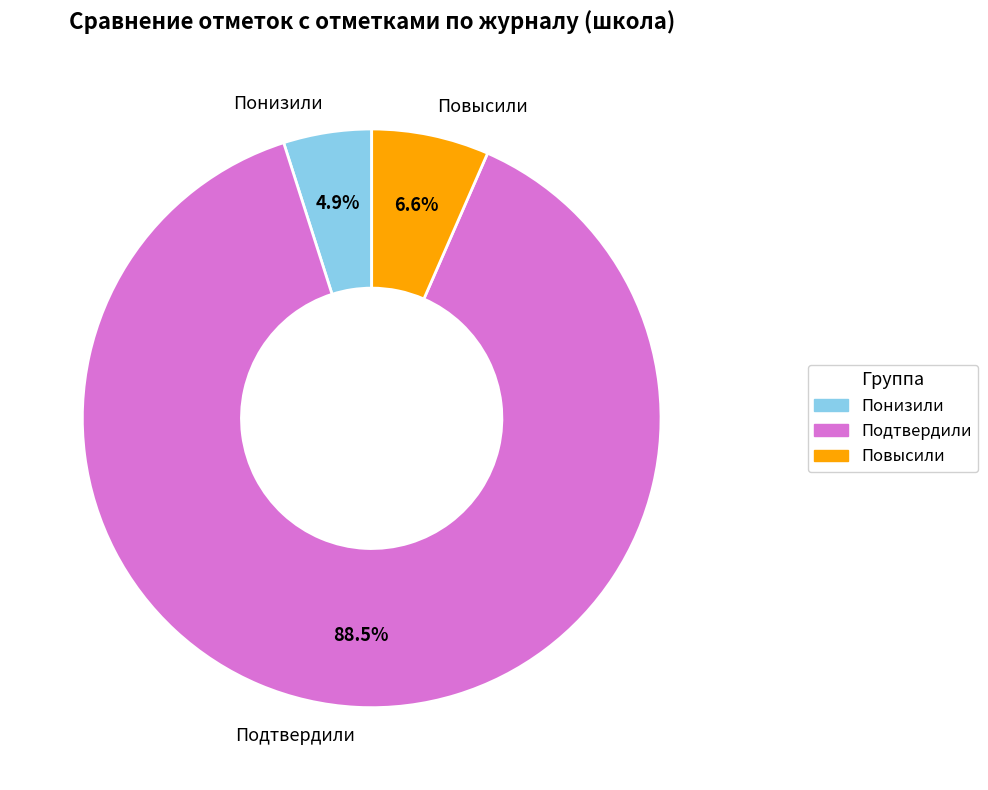

To the nearest percent, what is the average slice percentage?

33%